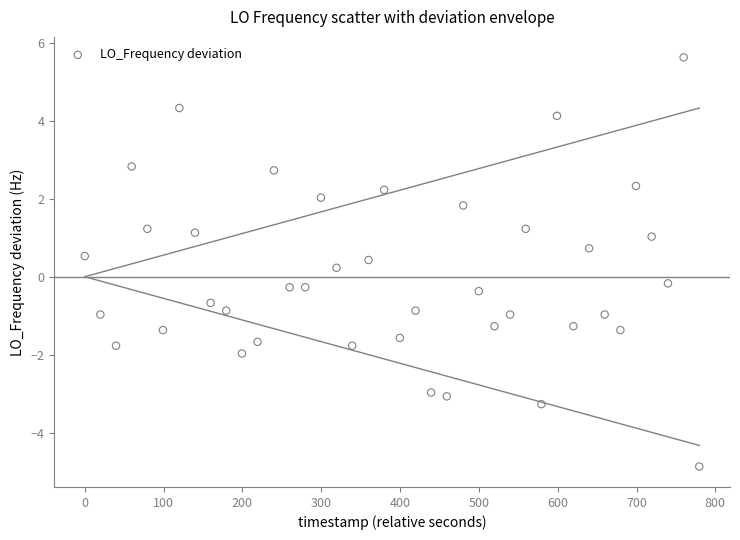

What is the range of Y values (max minus min)?

10.5